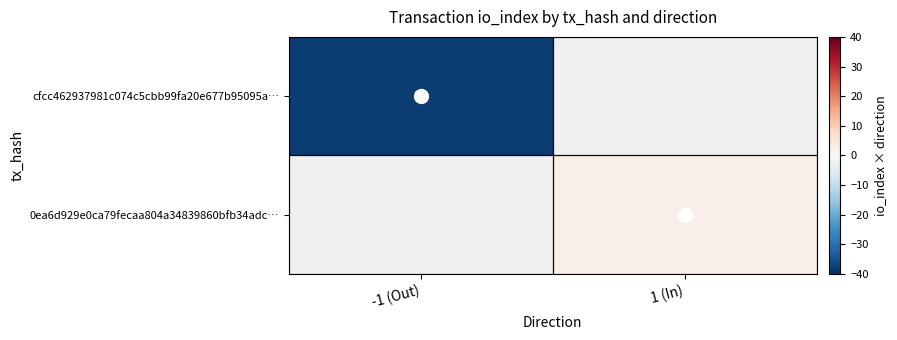

List the series in order of their peak value, lowest first.

cfcc462937981c074c5cbb99fa20e677b95095a…, 0ea6d929e0ca79fecaa804a34839860bfb34adc…